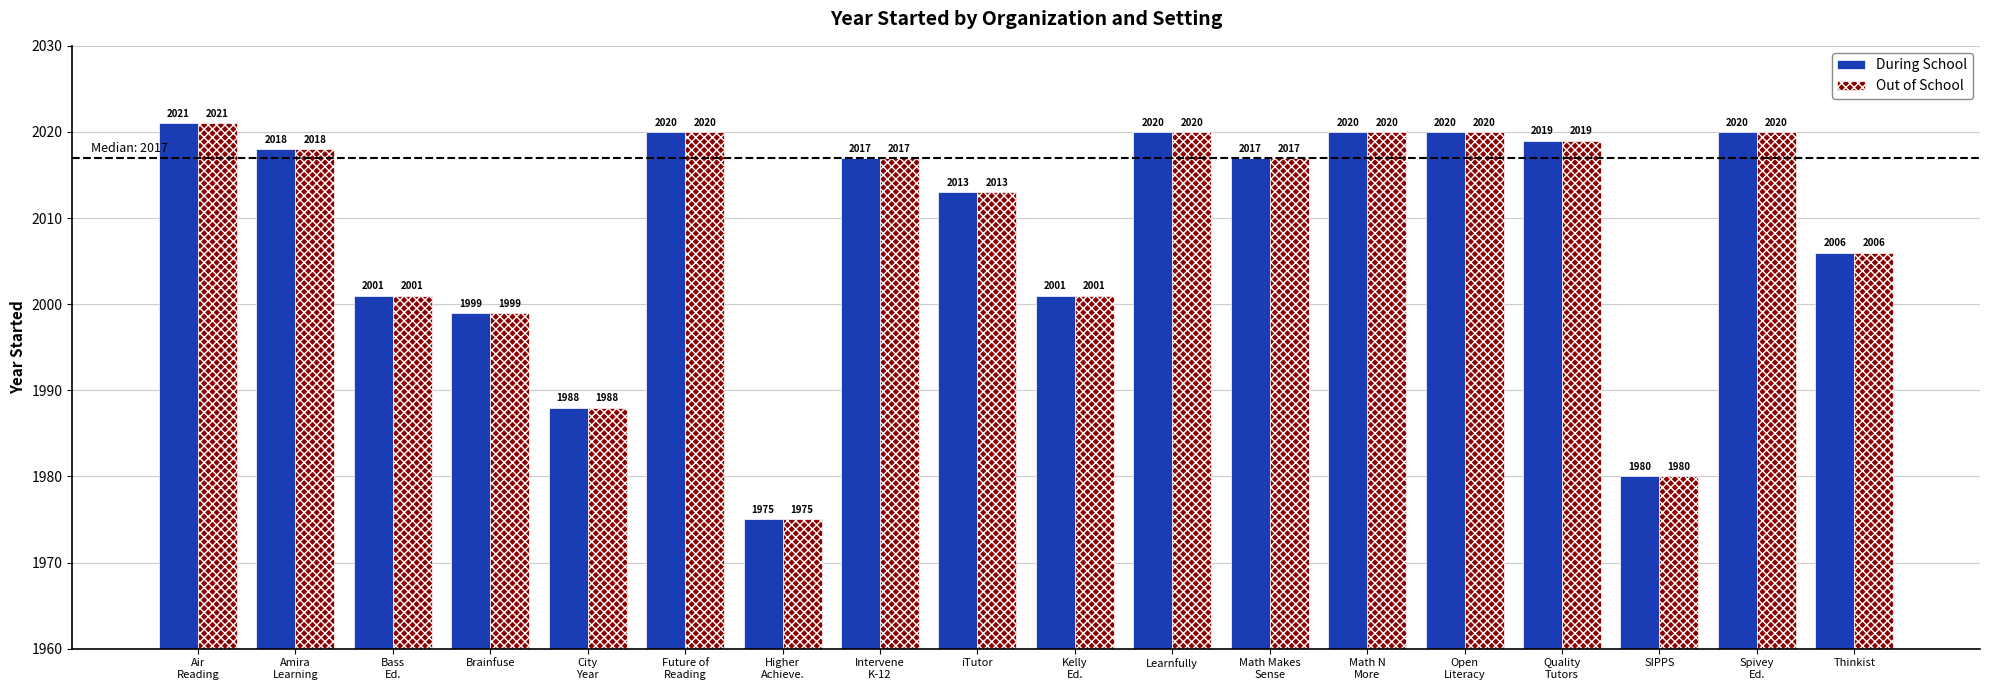

At how many categories does at least one series exceed 2014?

10